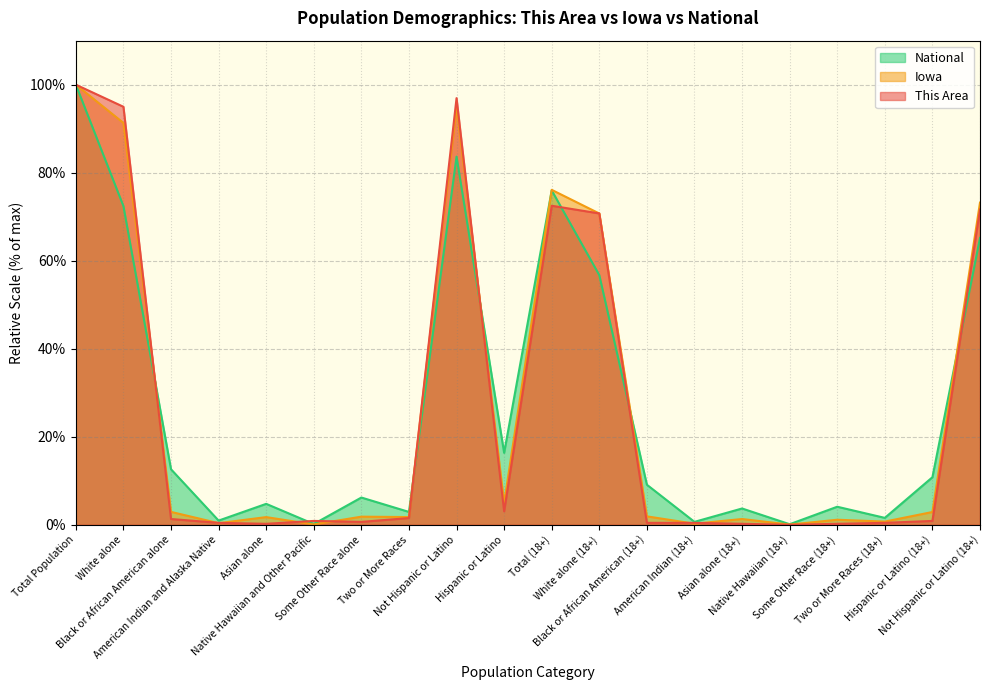

What value does the National series have at Not Hispanic or Latino?

83.7